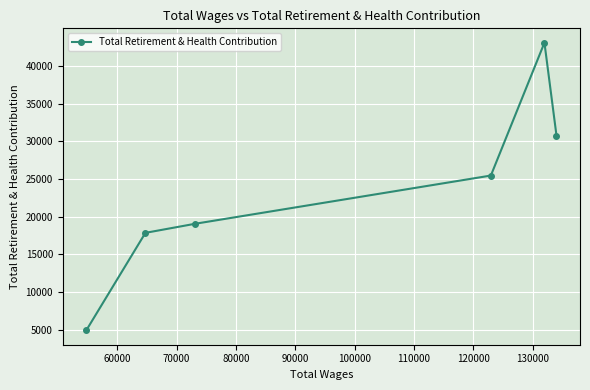

What is the average value?

23522